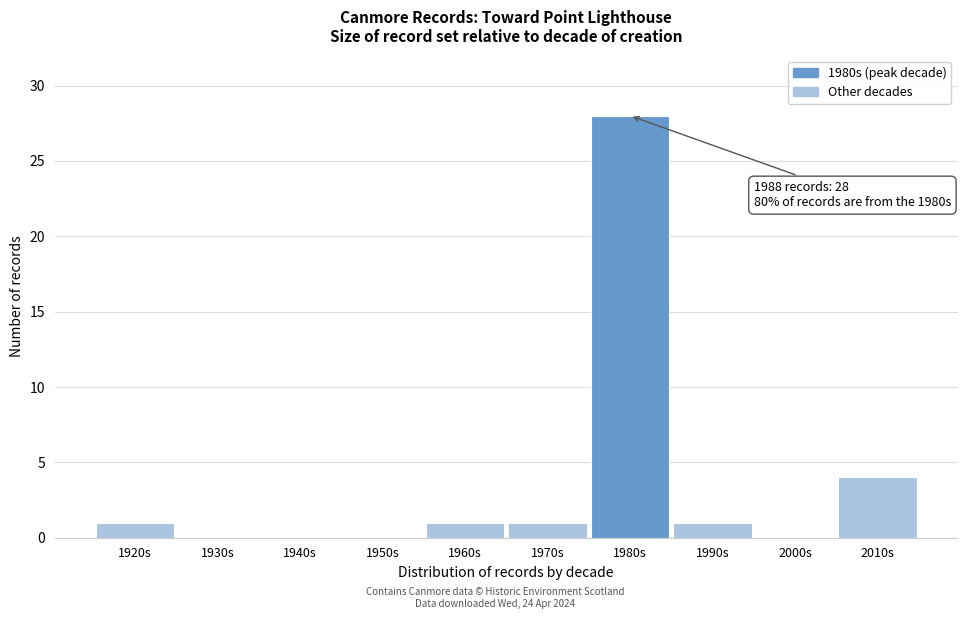

Reading left to right, list all the values displayed in this chart.

1920s=1	1930s=0	1940s=0	1950s=0	1960s=1	1970s=1	1980s=28	1990s=1	2000s=0	2010s=4